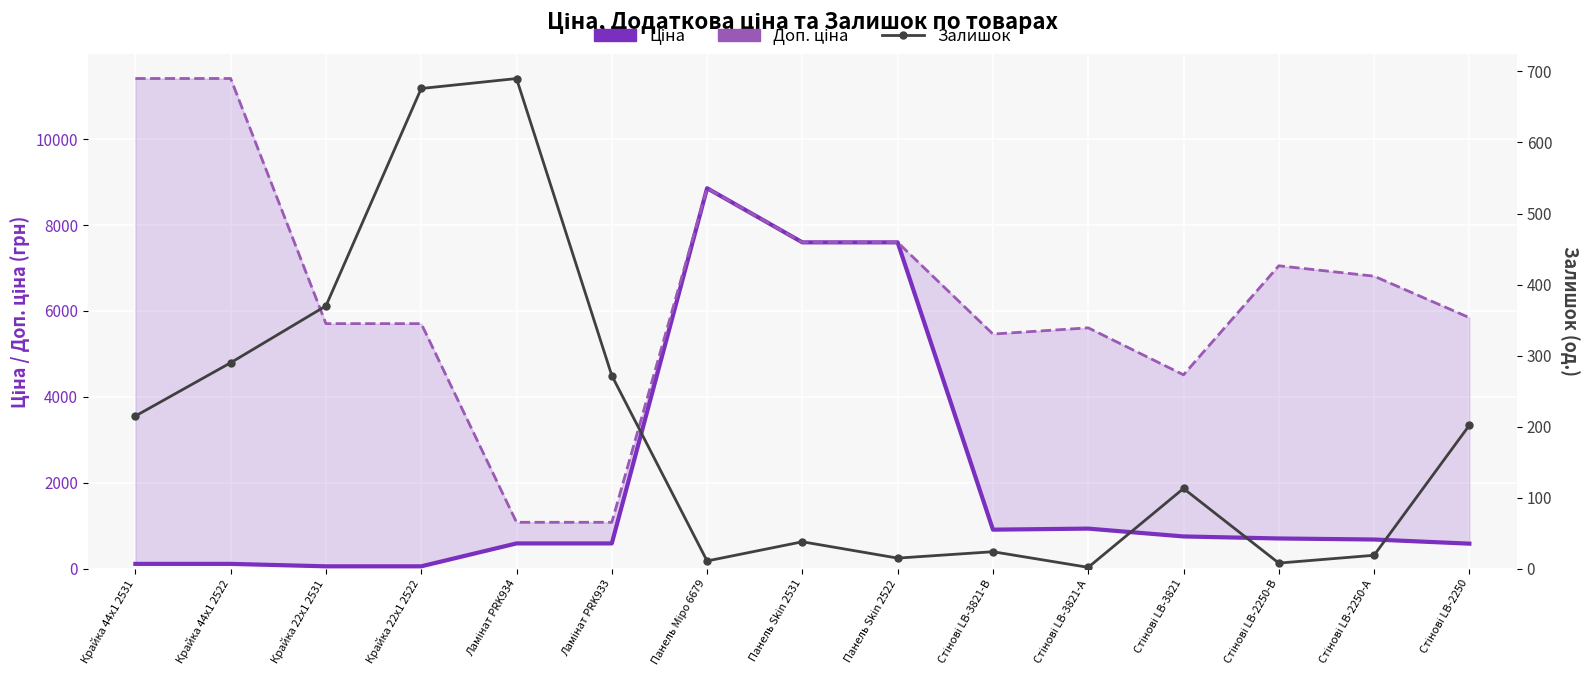

What is the smallest value displayed?

2.0